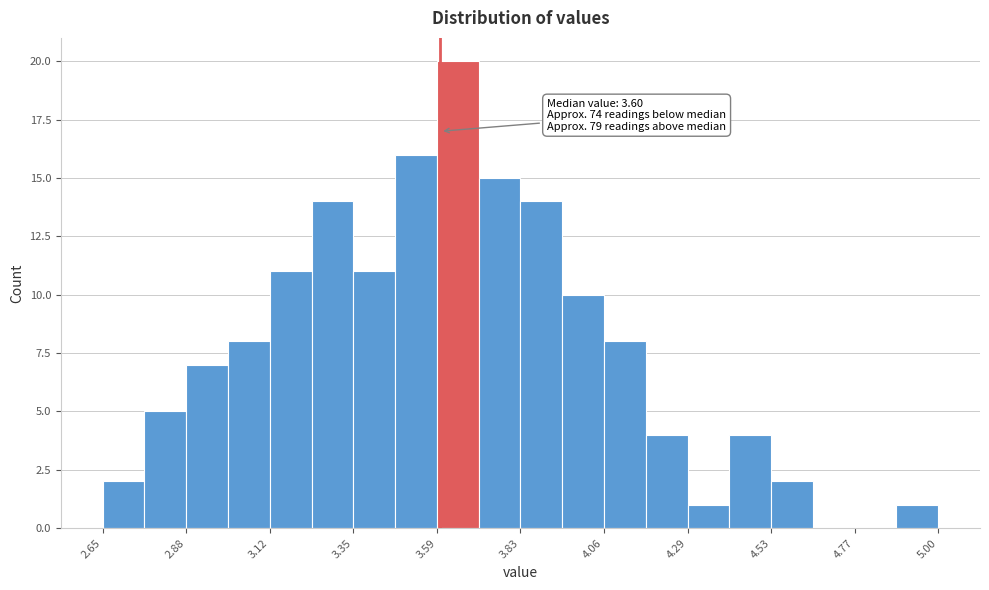

Around what value on the x-axis is the tallest bar? Give the approximate position of its centre, as read against the axis.

3.65